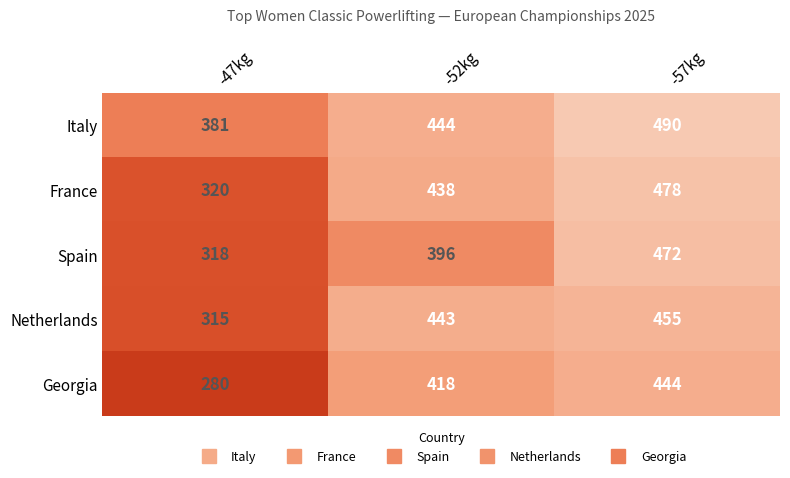

What is the maximum value shown in the chart?

490